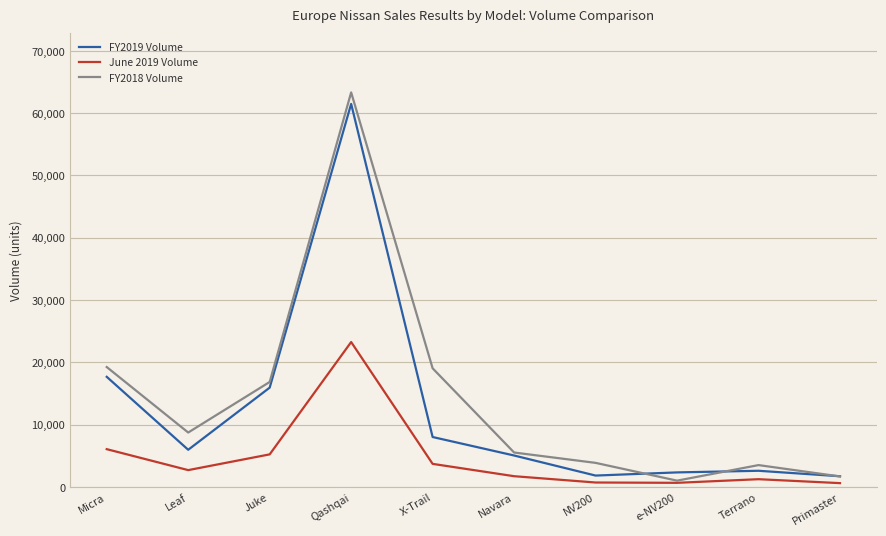

How many interior local valleys does the FY2019 Volume series have?

2